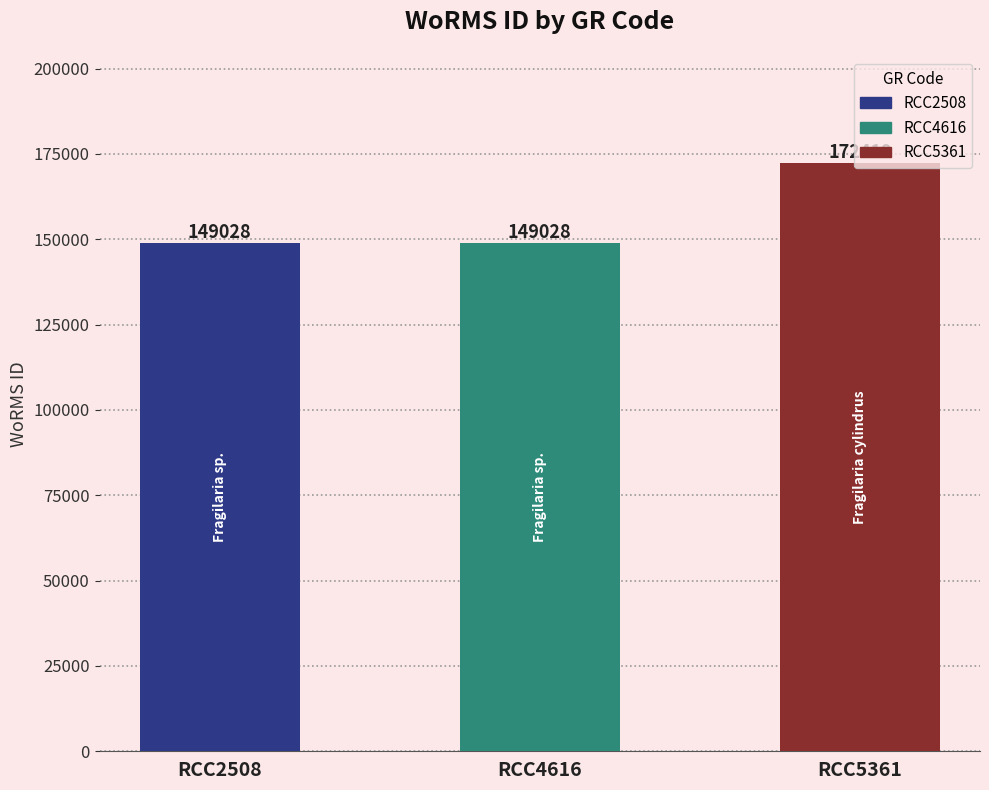

Count the number of values greater than 149028.

1